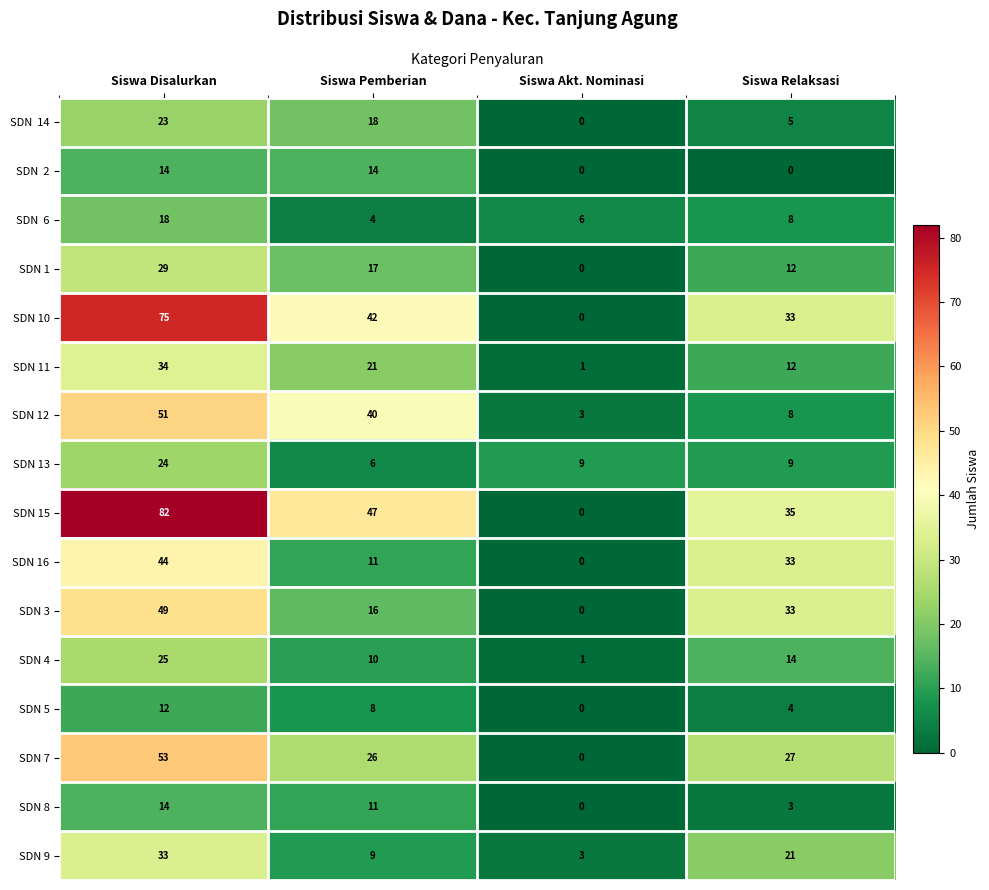

True or false: SDN 13 has a value of 40 at Siswa Disalurkan.

False